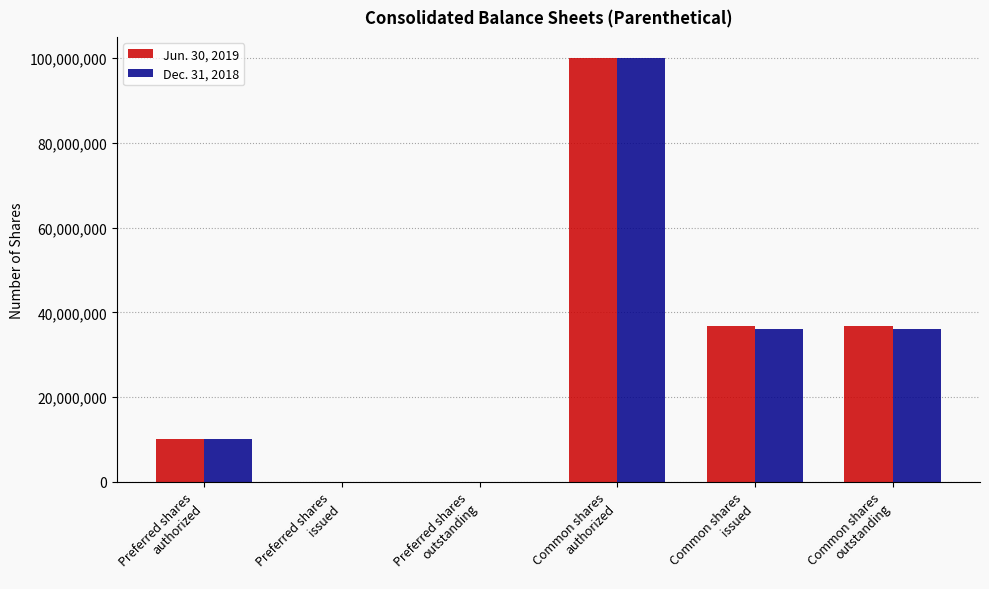

The value of Jun. 30, 2019 at Common shares
issued is 61340374. True or false?

False